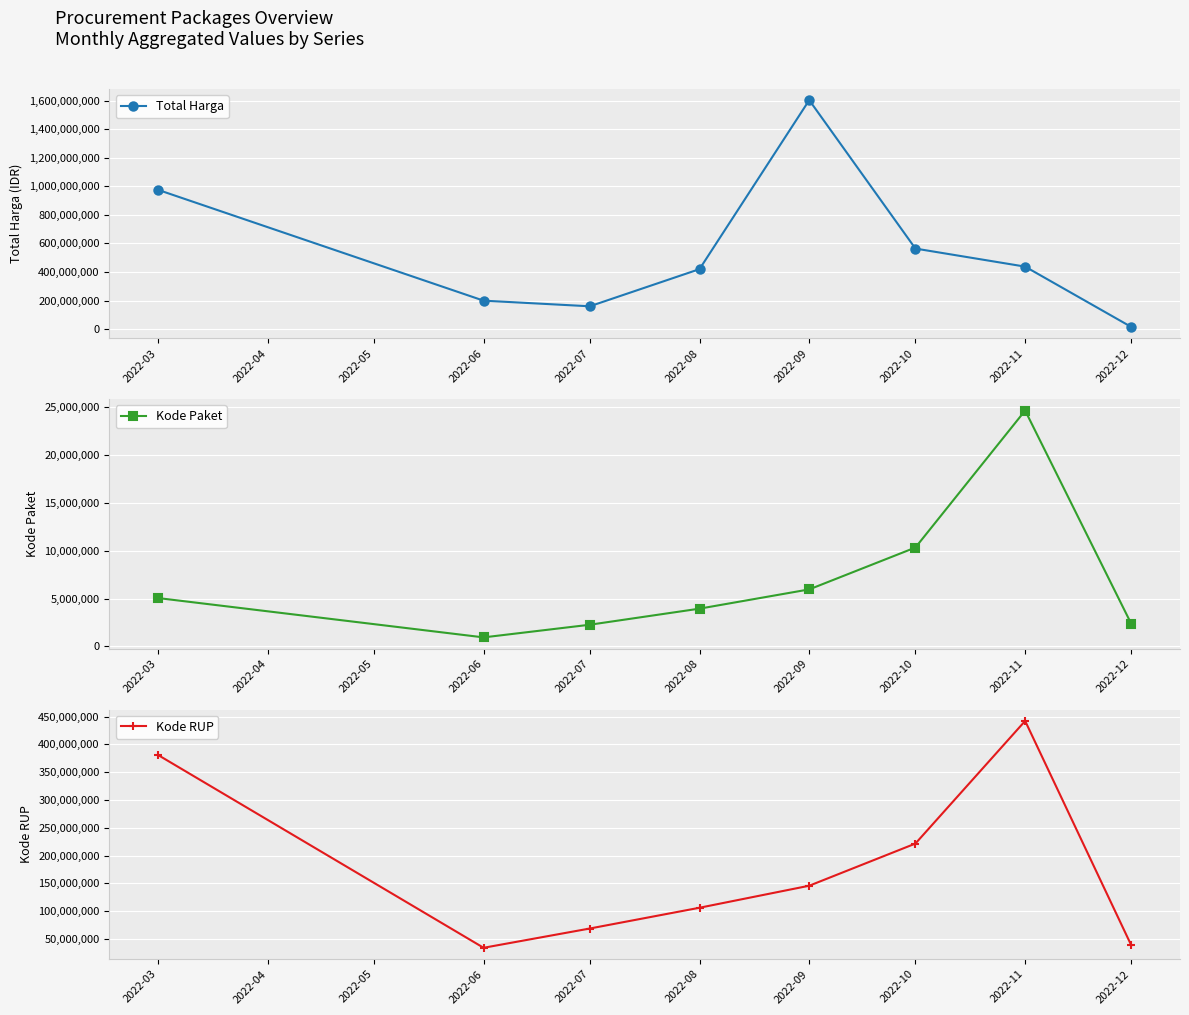

Is it true that Total Harga equals 2126255822 at 2022-07?

False